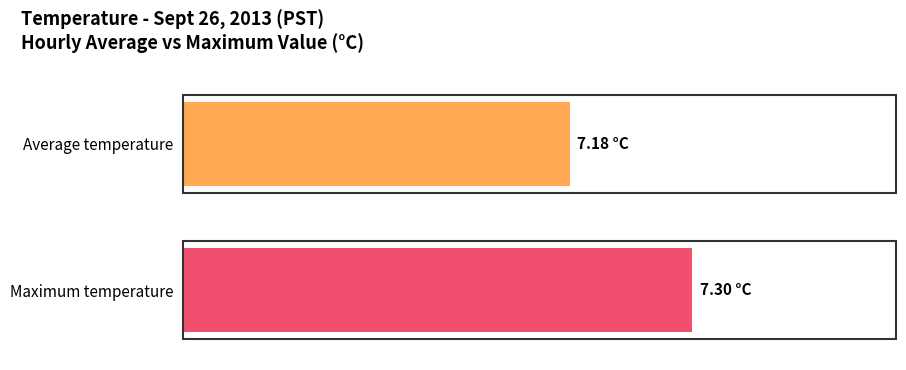

True or false: Average utilization has a value of 3.3 at 11.

False